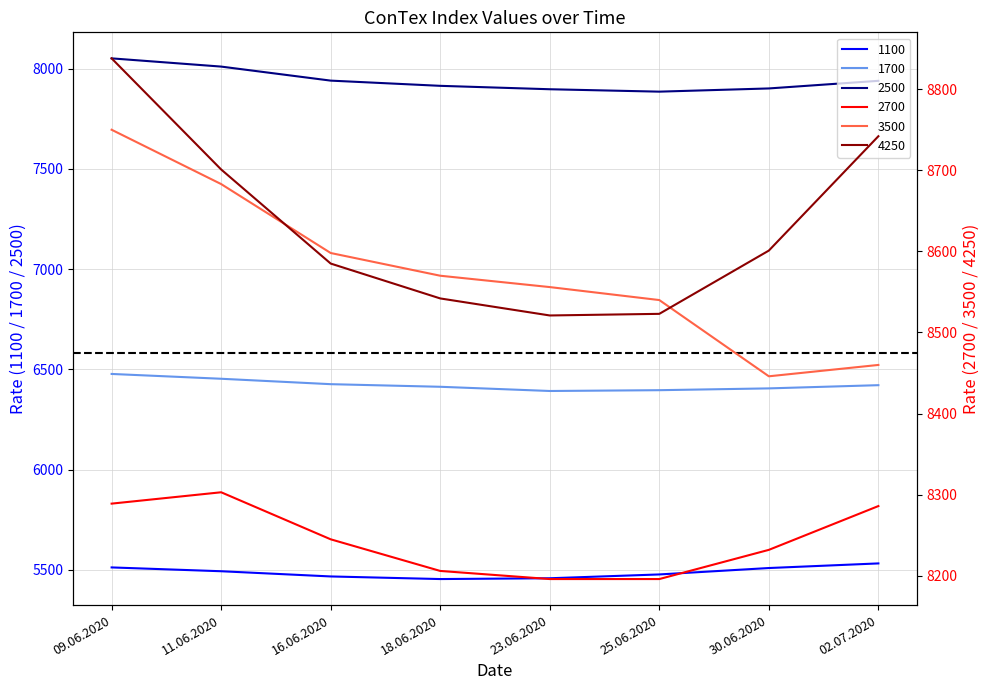

Between 16.06.2020 and 18.06.2020, which is larger?

16.06.2020